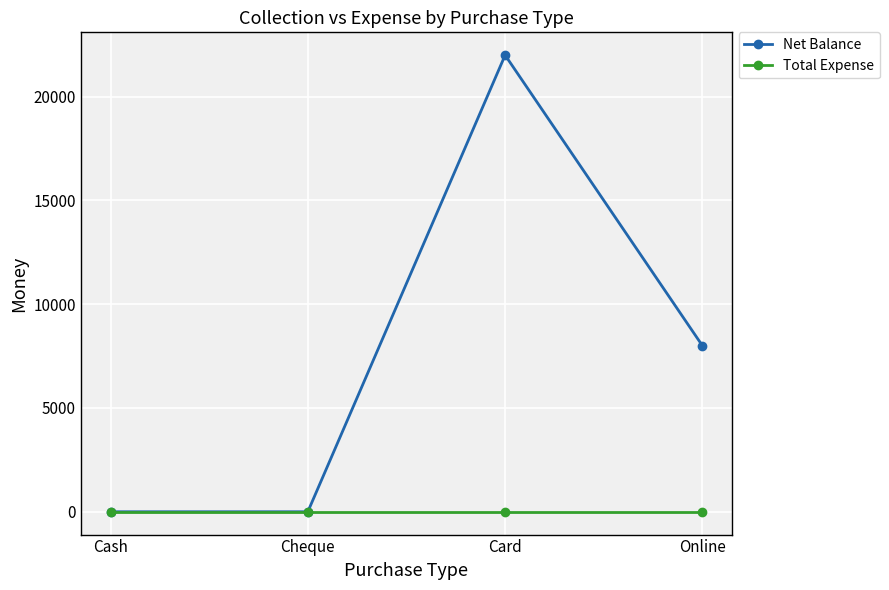

Rank the series by their average value, from lowest to highest.

Total Expense, Net Balance